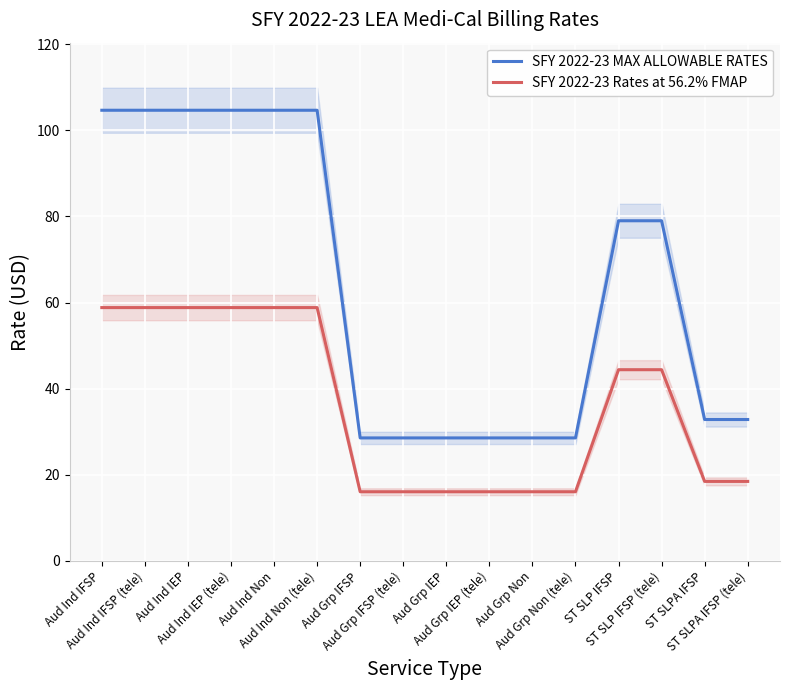

Count the number of categories in the chart.

16